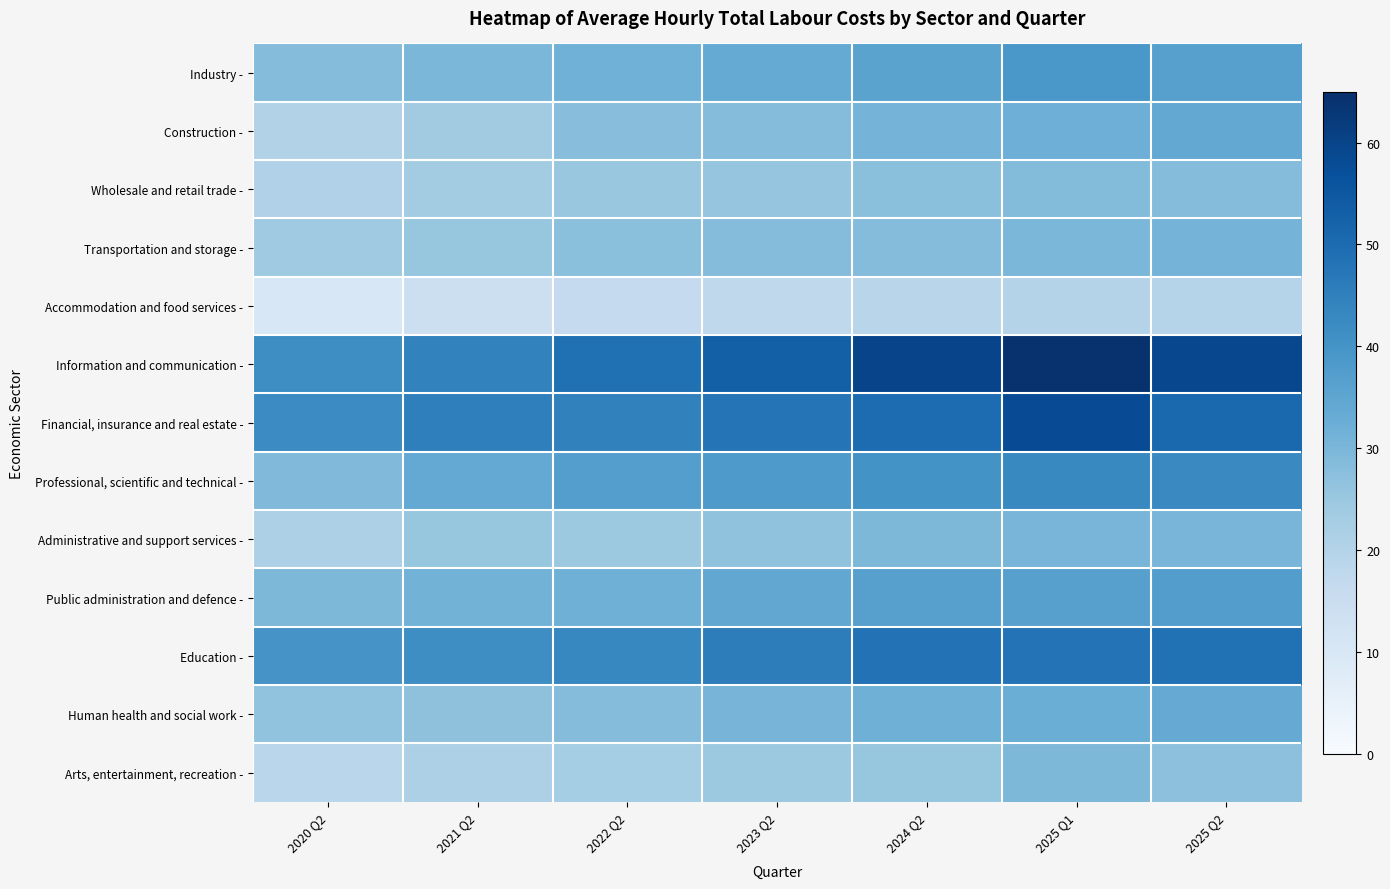

At how many categories does at least one series exceed 15?

7